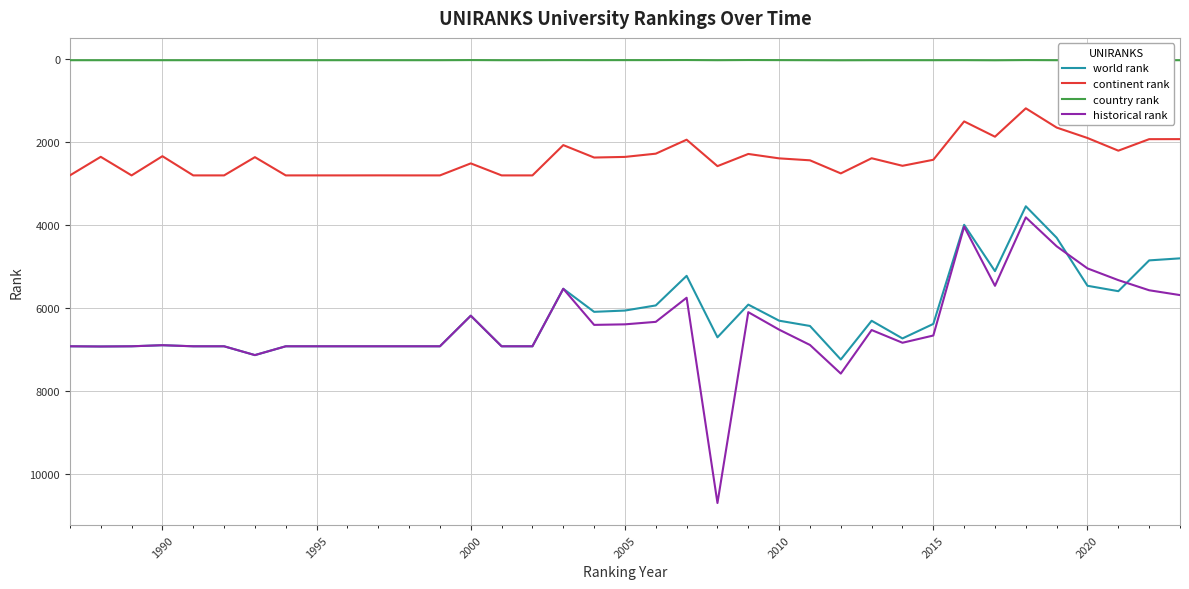

Reading left to right, extract all data points from this chart.

world rank: 6920	6925	6920	6894	6920	6920	7132	6920	6920	6920	6920	6920	6920	6184	6920	6920	5536	6091	6060	5937	5225	6704	5917	6304	6431	7238	6306	6731	6382	3997	5112	3551	4308	5464	5594	4853	4804
continent rank: 2808	2361	2808	2346	2808	2808	2369	2808	2808	2808	2807	2808	2808	2519	2808	2808	2079	2378	2363	2285	1949	2585	2292	2398	2445	2760	2395	2577	2432	1509	1877	1194	1657	1908	2213	1936	1935
country rank: 36	36	36	36	36	36	36	36	36	36	36	36	36	33	36	36	34	35	34	34	32	36	32	34	36	38	36	36	36	35	38	33	36	40	45	37	36
historical rank: 6920	6925	6920	6894	6920	6920	7132	6920	6920	6920	6920	6920	6920	6184	6920	6920	5536	6405	6392	6332	5752	10691	6099	6520	6888	7577	6529	6835	6661	4041	5465	3818	4514	5046	5328	5572	5688